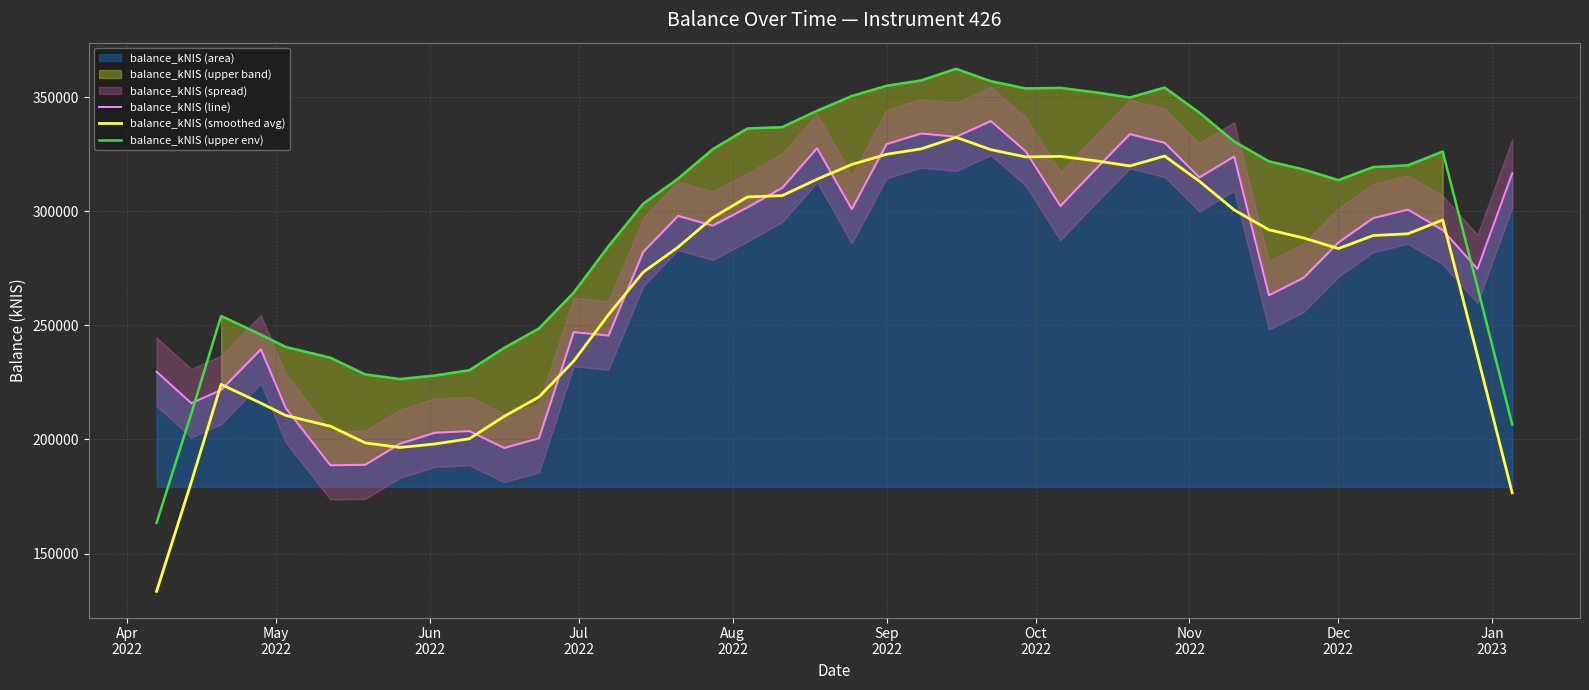

True or false: balance_kNIS (line) has more than 1 interior local peaks.

True